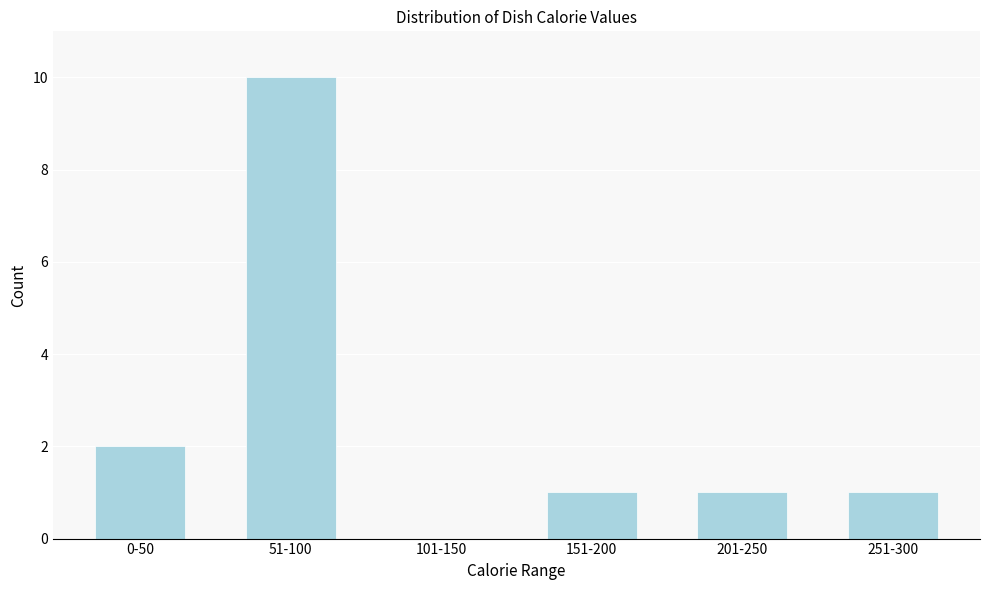

Reading left to right, extract all data points from this chart.

0-50=2	51-100=10	101-150=0	151-200=1	201-250=1	251-300=1